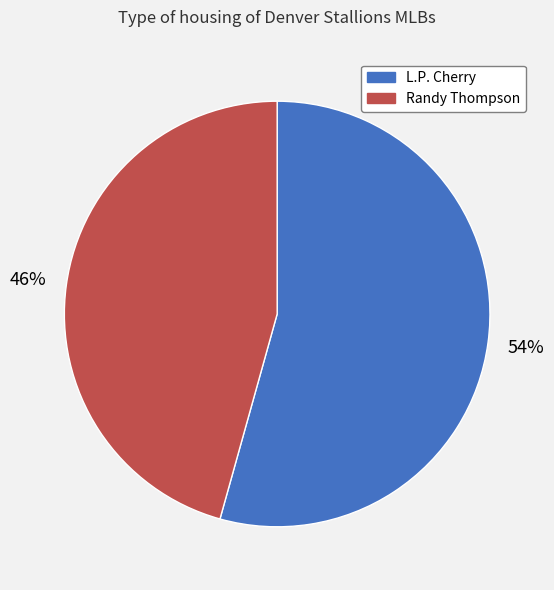

Count the number of slices in the pie.

2